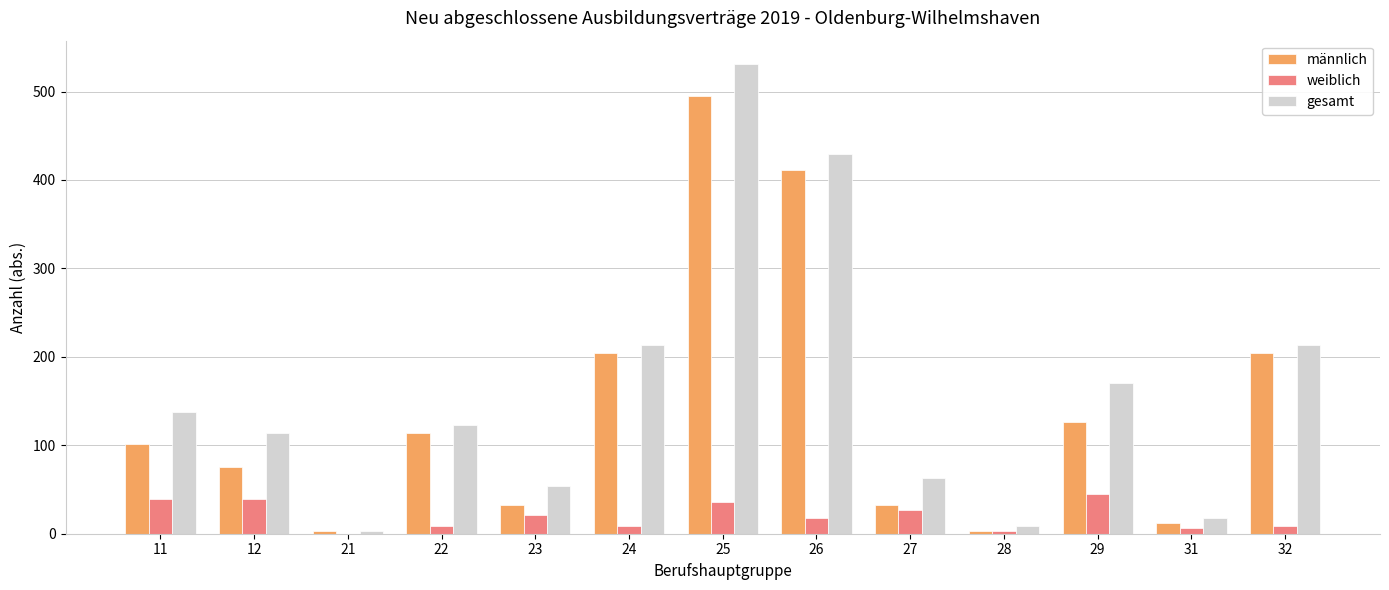

What is the maximum value for weiblich?

45